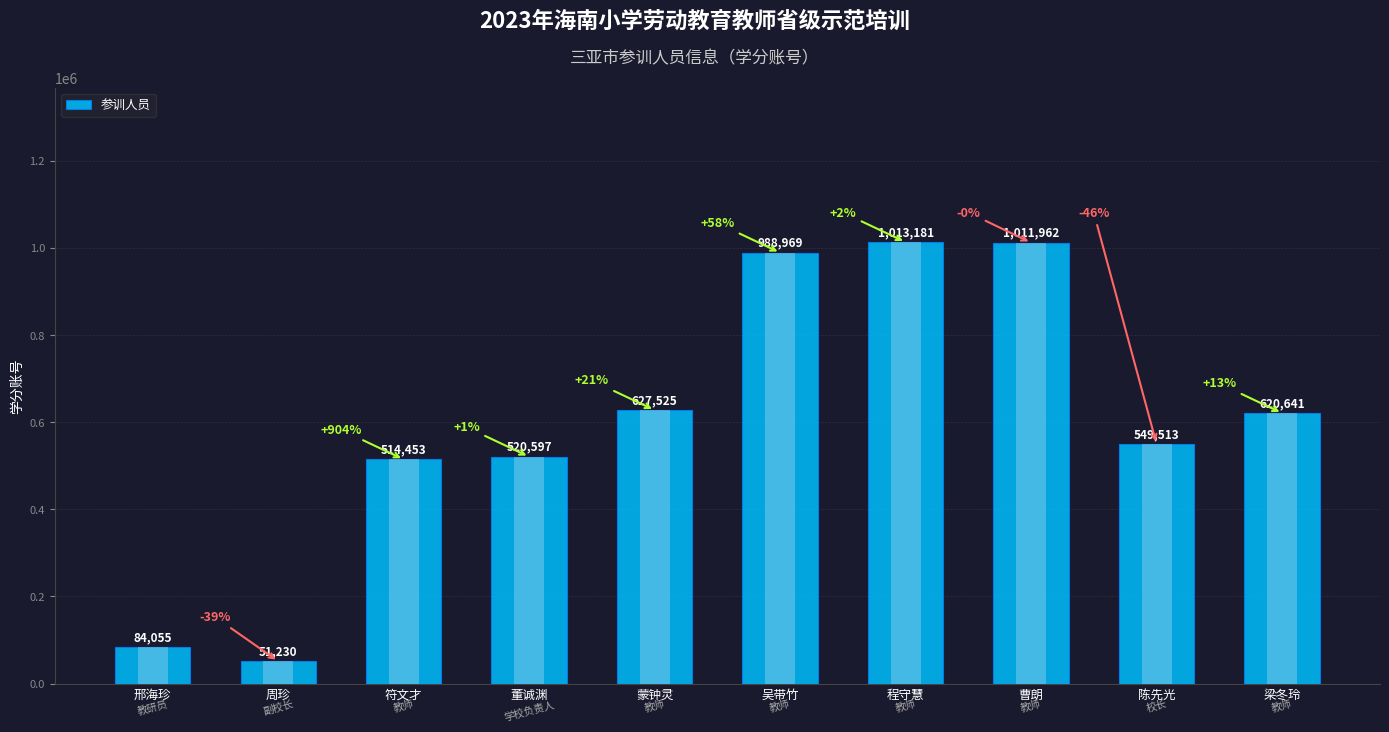

What position from the right is 周珍?

9